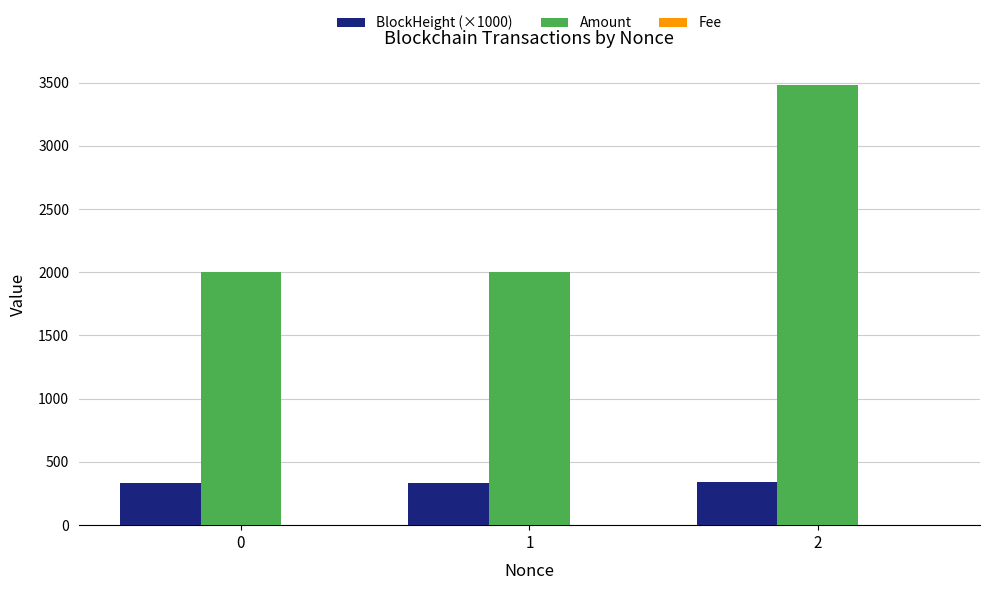

What is the maximum value shown in the chart?

3480.0